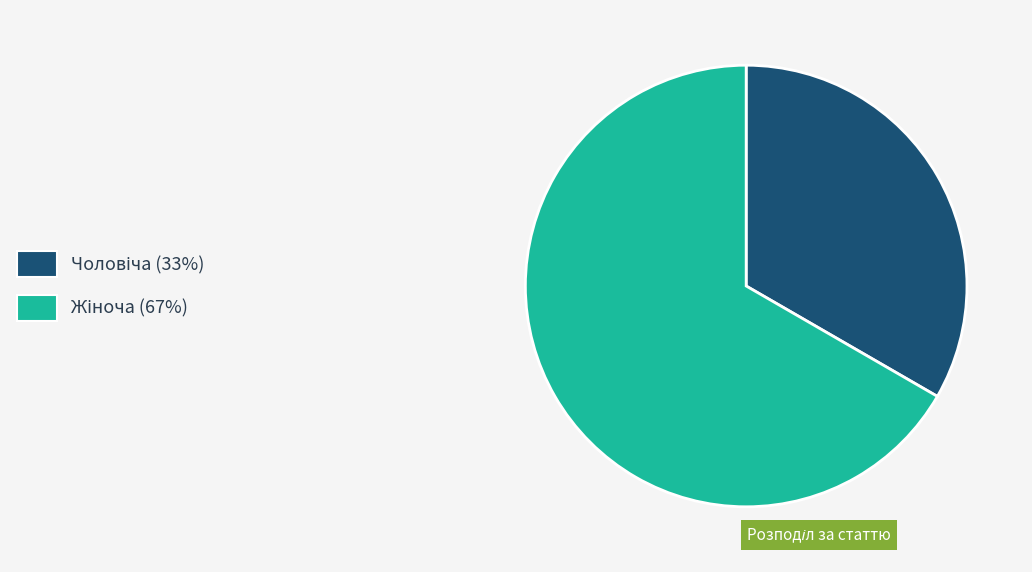

Is there a majority slice in this chart?

Yes